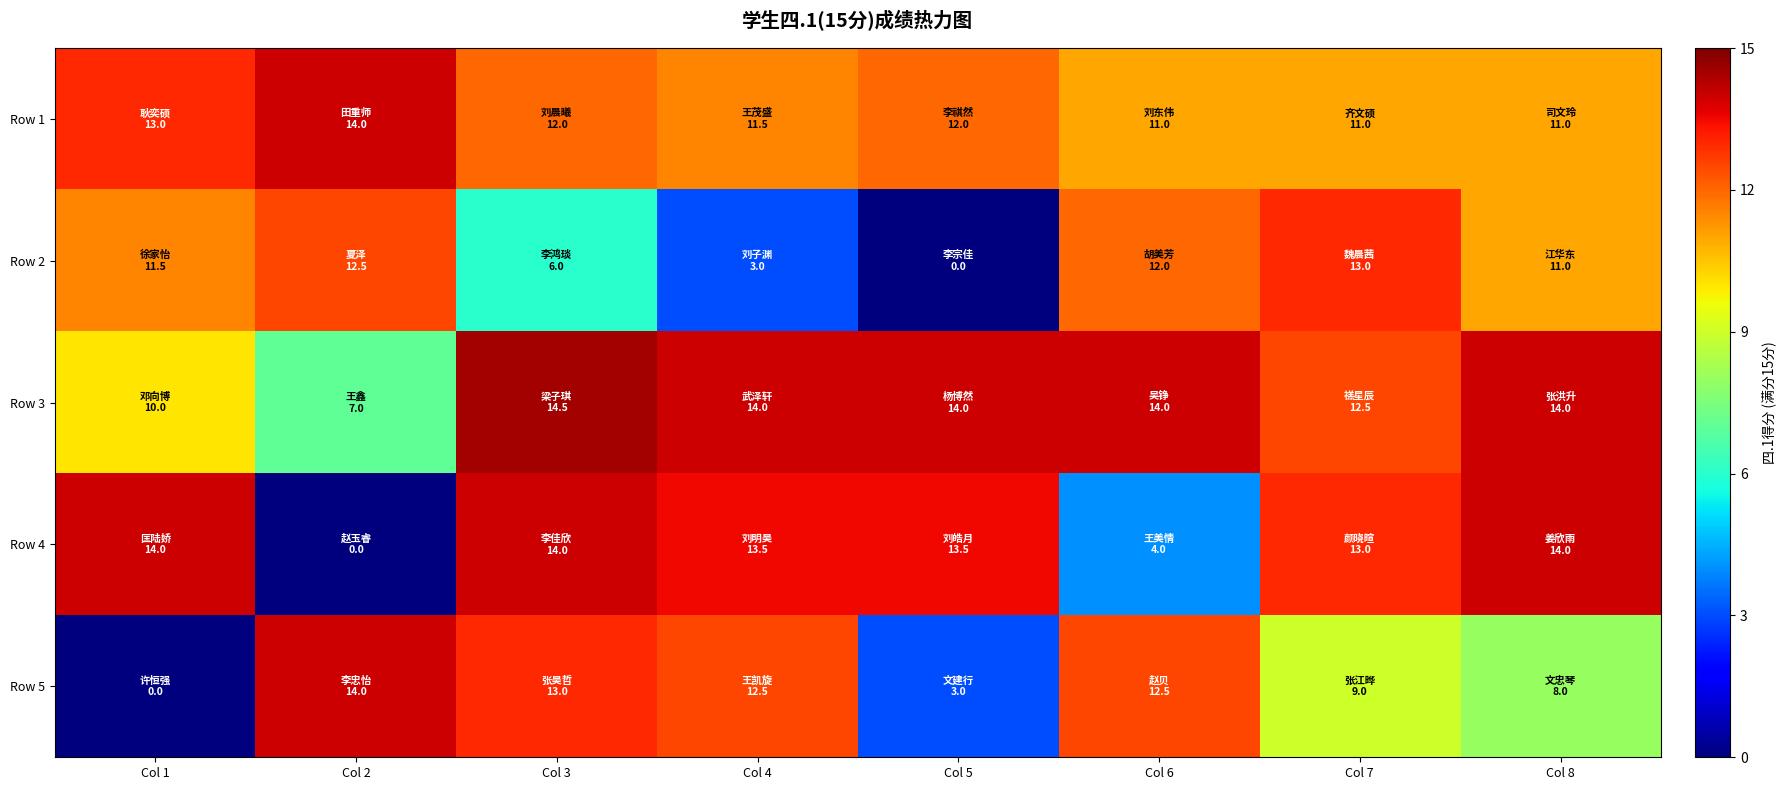

At which category is the sum across all series the highest?

Col 3